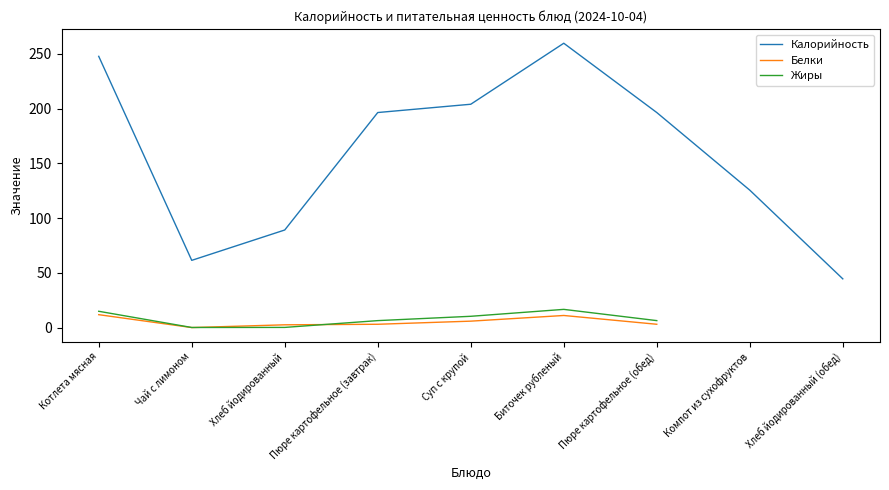

Read the Белки value at Пюре картофельное (завтрак).

3.1